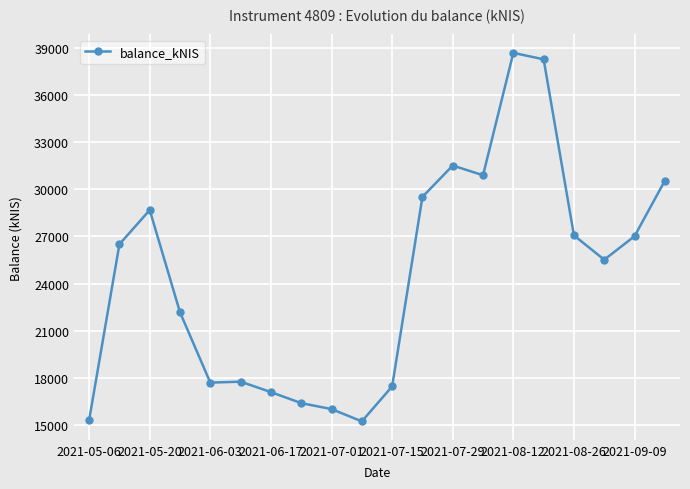

What is the maximum value shown in the chart?

38676.6